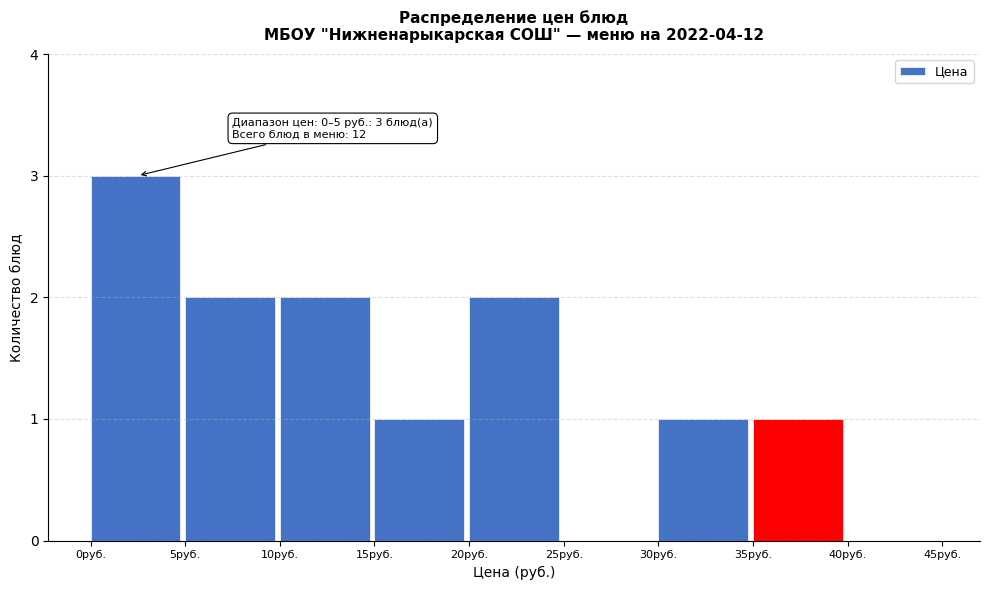

Over which range of the x-axis is the bar tallest?

0 to 5